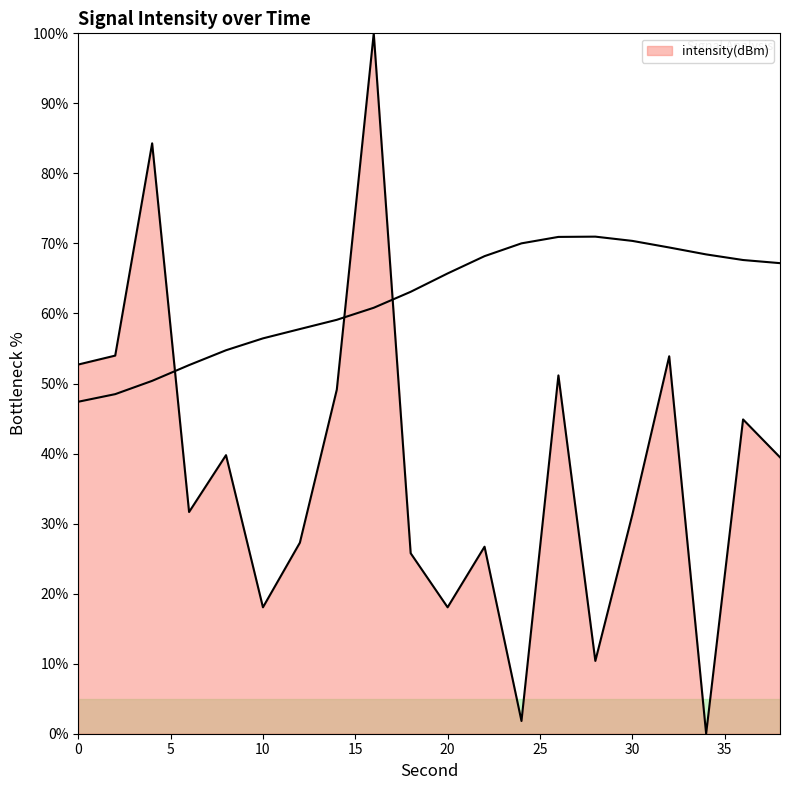

What is the difference between the maximum and minimum values?

100.0